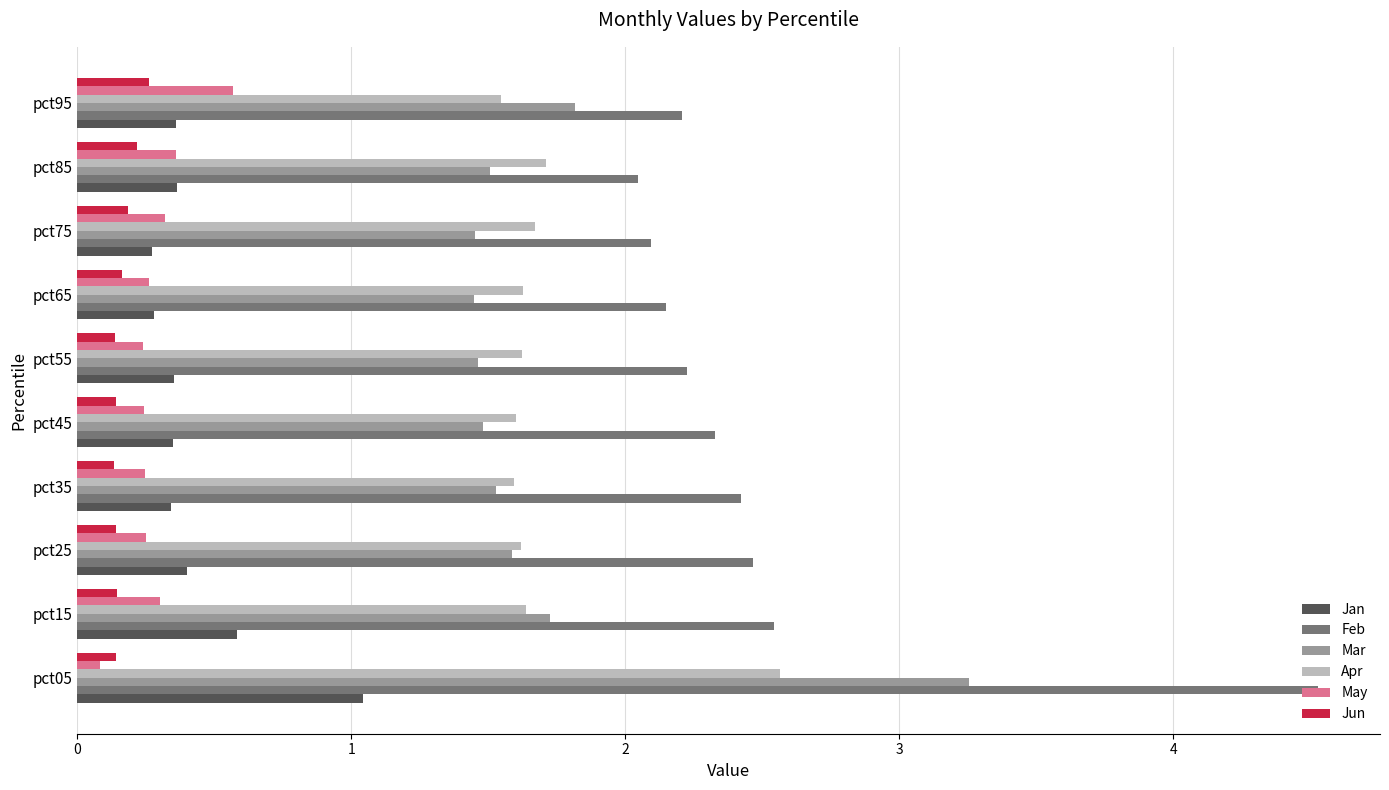

True or false: Feb has a value of 3.0 at pct95.

False